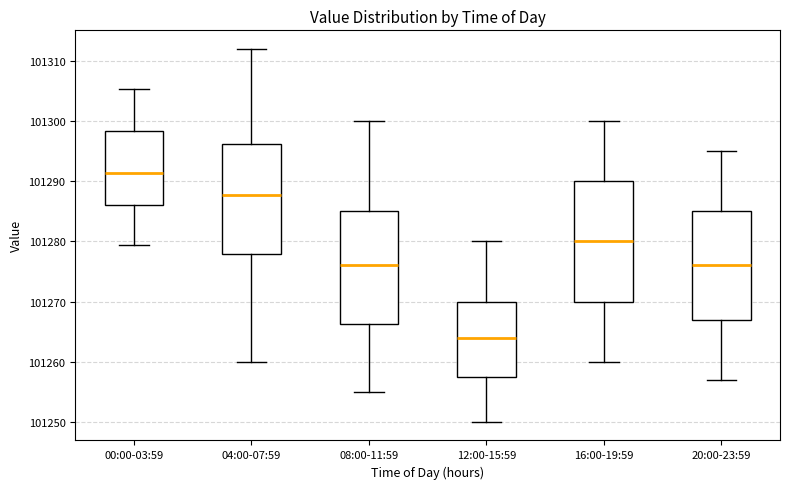

Where does the lower whisker of the box for 04:00-07:59 end on the y-axis? The values are not printed on the chart, so give them approximately, as read against the axis.

101260